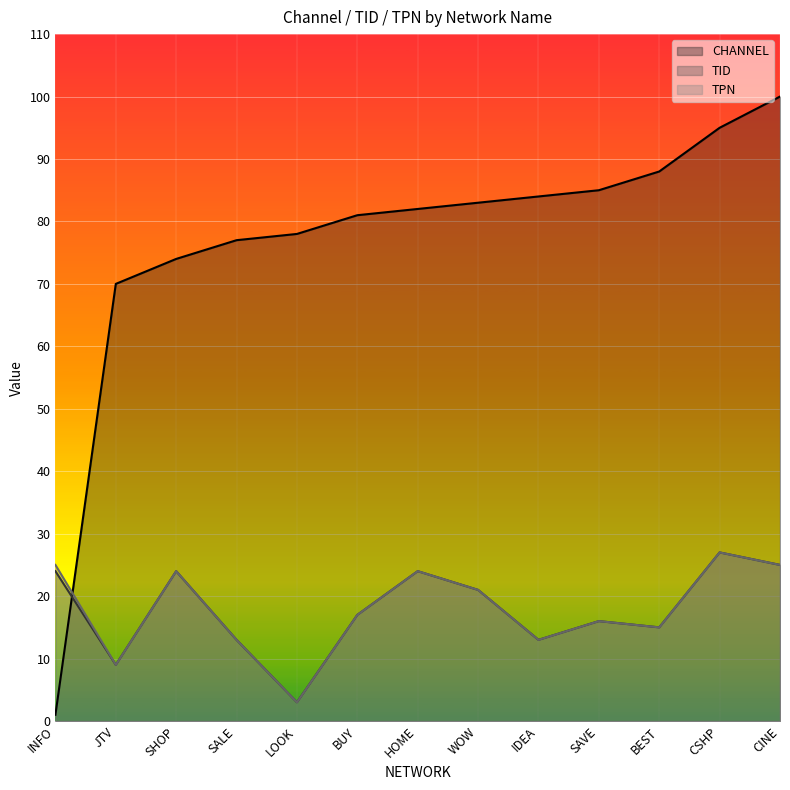

How many interior local peaks does the TPN series have?

4